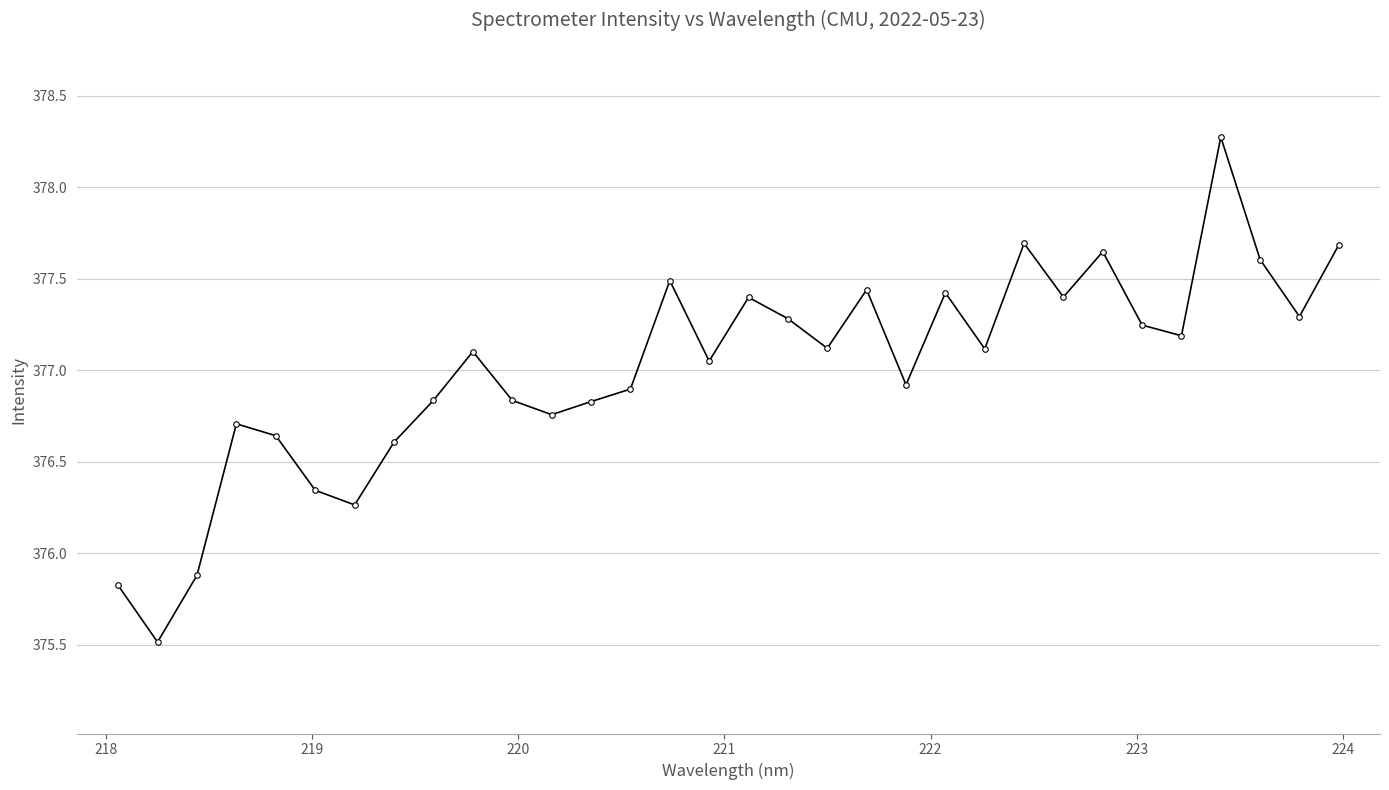

What is the difference between the maximum and minimum values?

2.8